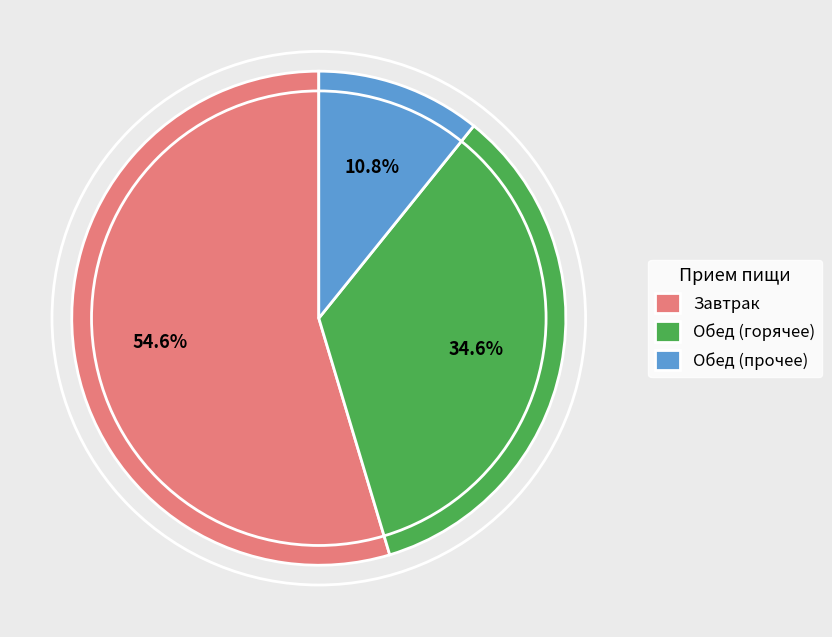

Rank the categories by value from highest to lowest.

Завтрак, Обед (горячее), Обед (прочее)